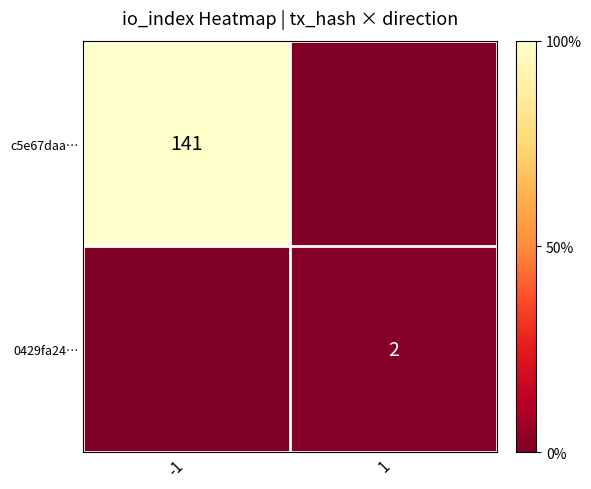

True or false: c5e67daa… has a value of 141 at -1.

True